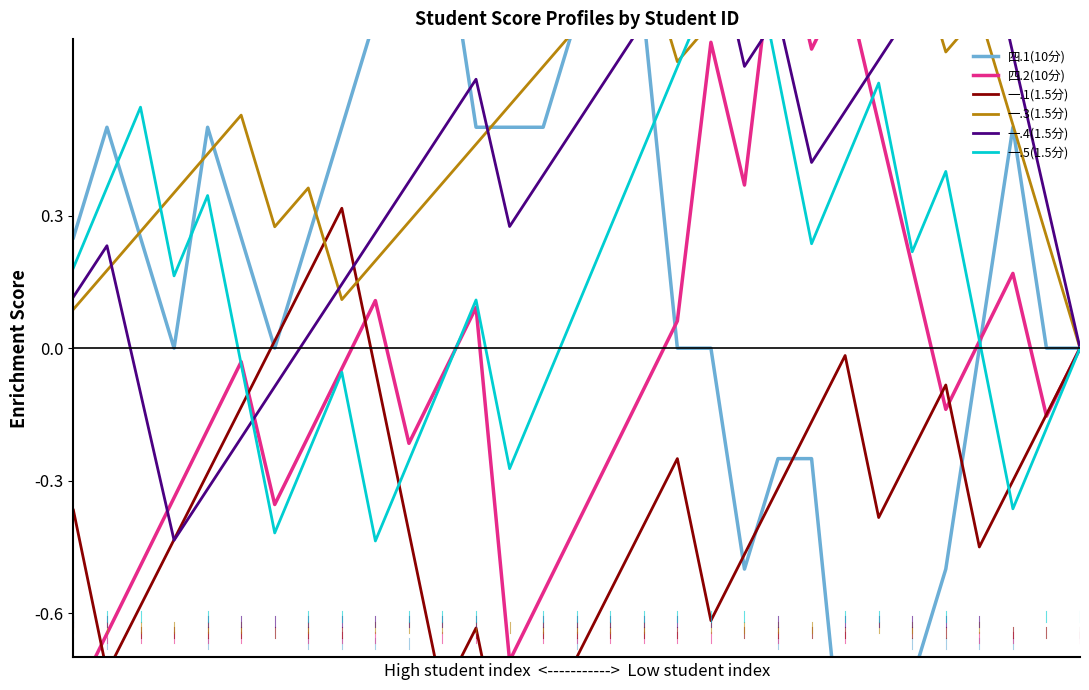

What is the value of the 一.3(1.5分) point at the 11th from the left?

0.3